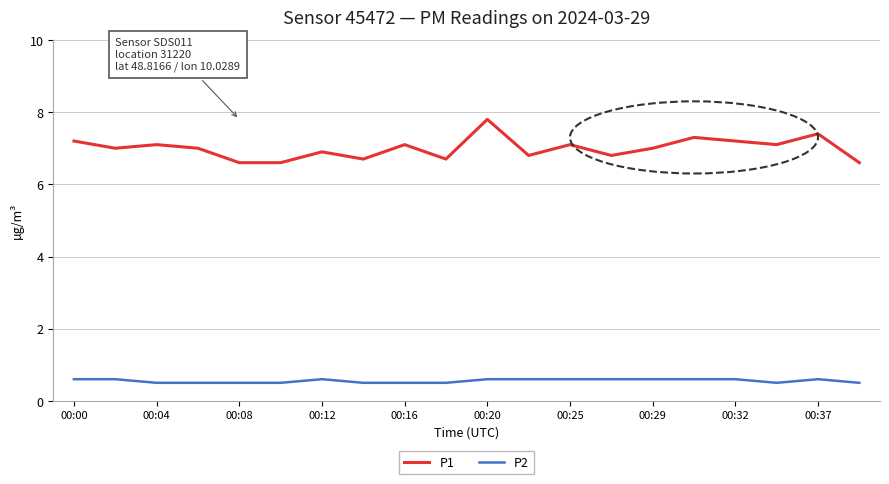

Reading left to right, list all the values displayed in this chart.

P1: 7.2	7.0	7.1	7.0	6.6	6.6	6.9	6.7	7.1	6.7	7.8	6.8	7.1	6.8	7.0	7.3	7.2	7.1	7.4	6.6
P2: 0.6	0.6	0.5	0.5	0.5	0.5	0.6	0.5	0.5	0.5	0.6	0.6	0.6	0.6	0.6	0.6	0.6	0.5	0.6	0.5